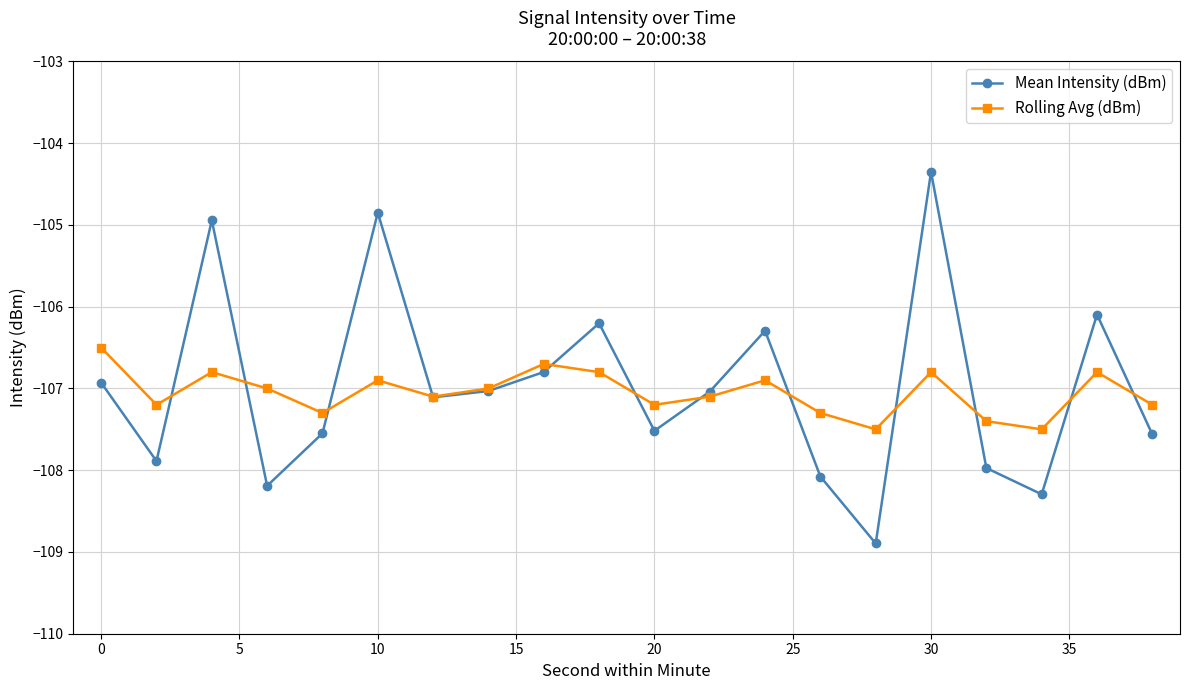

True or false: Rolling Avg (dBm) and Mean Intensity (dBm) intersect in this chart.

True